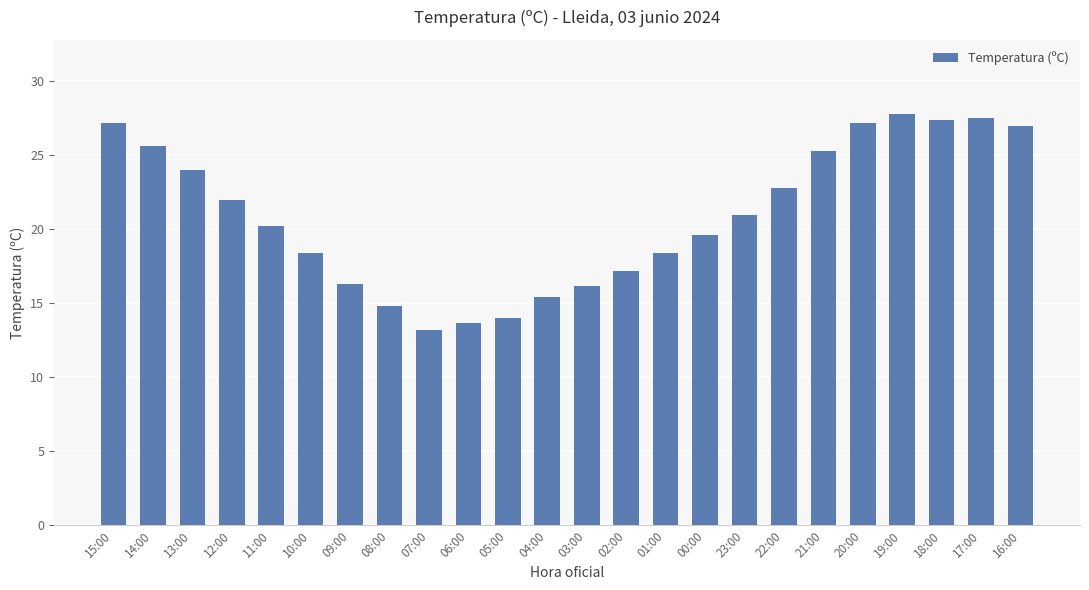

What is the change in value from 10:00 to 22:00?

+4.4